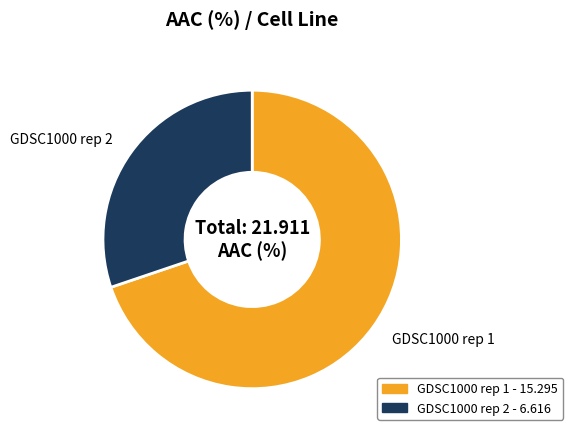

Which has a higher value, GDSC1000 rep 1 or GDSC1000 rep 2?

GDSC1000 rep 1